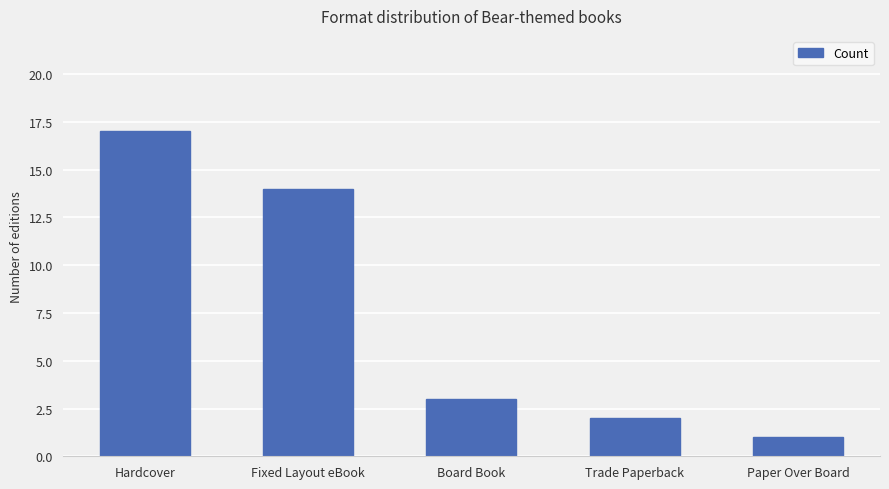

What is the smallest value displayed?

1